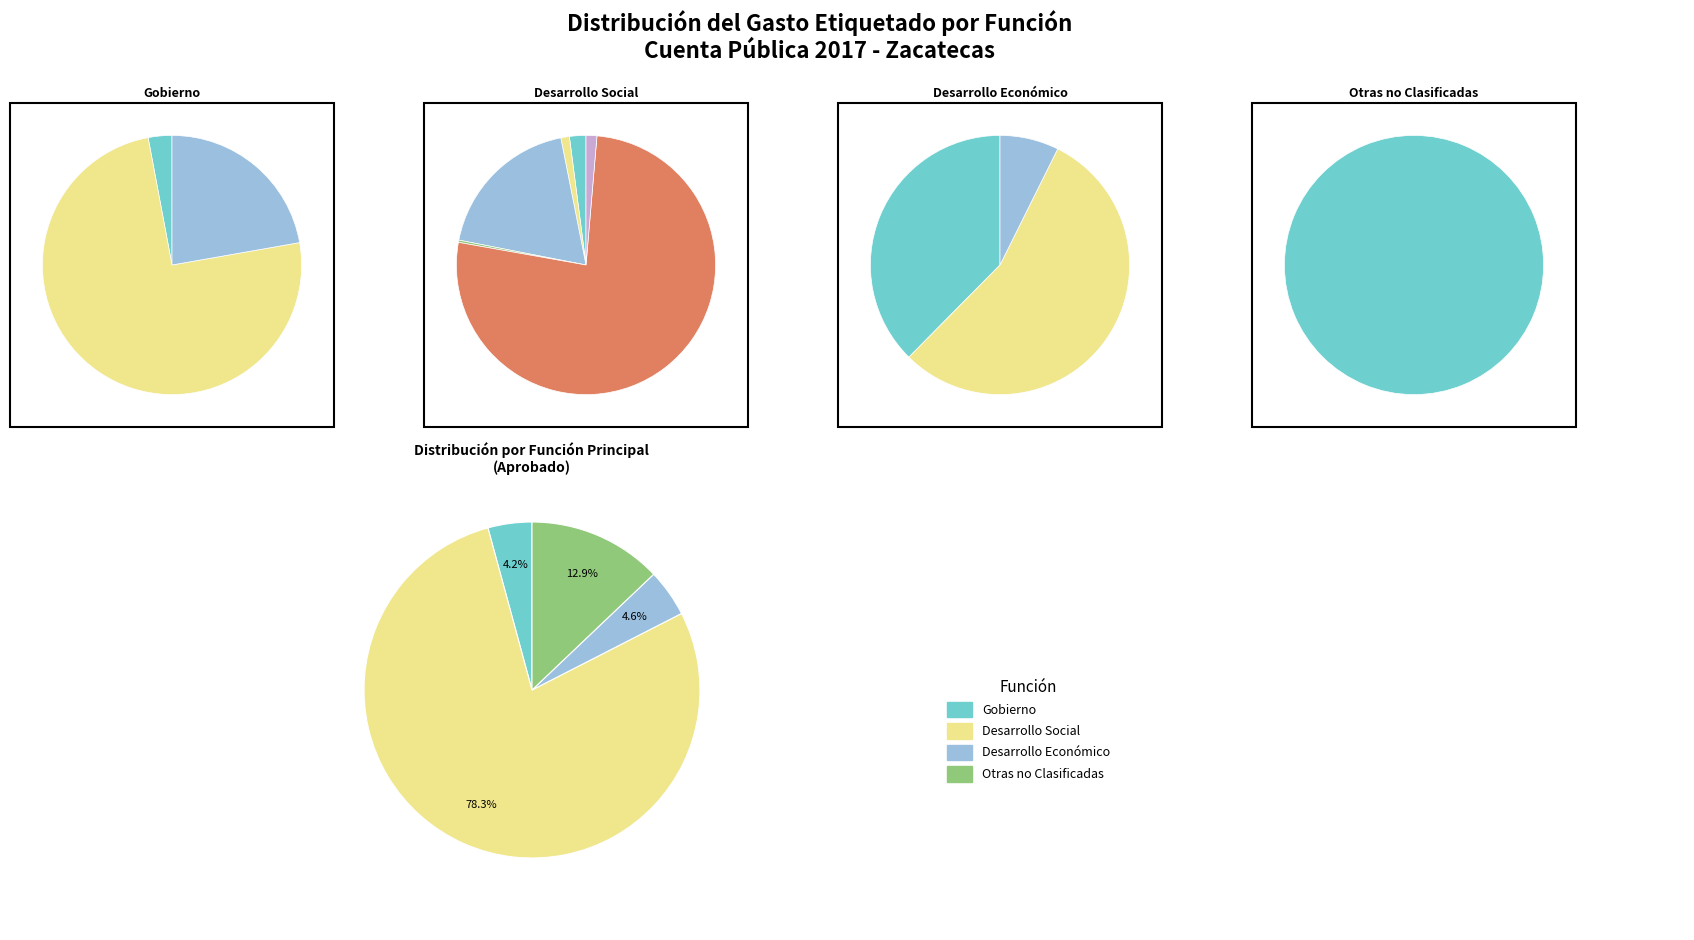

To the nearest percent, what is the difference between the largest and smallest slice percentages?

74%